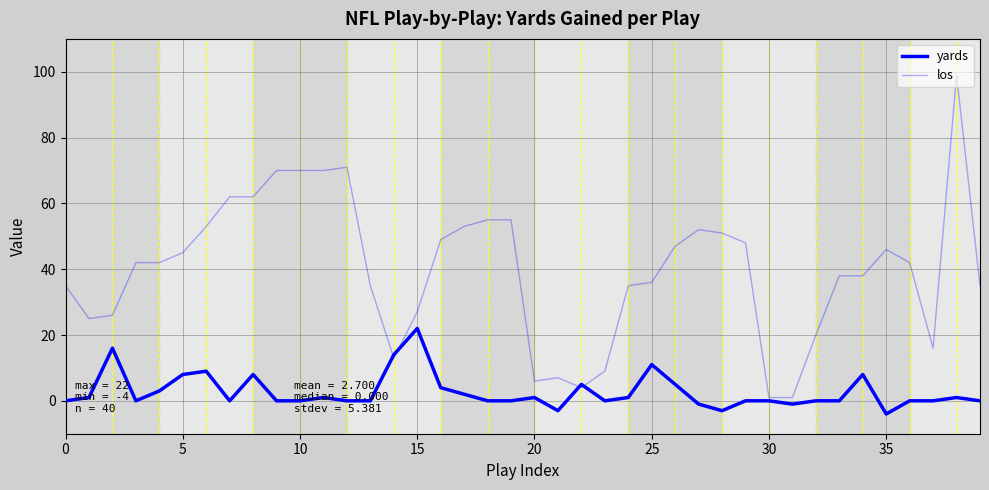

Does the chart have visible grid lines?

Yes